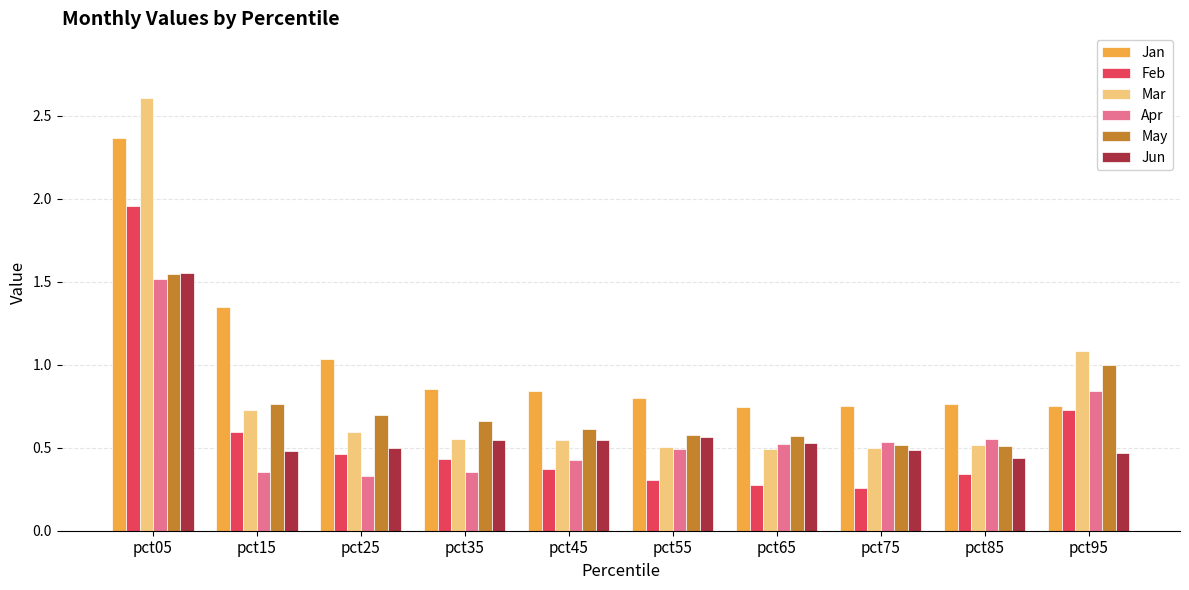

Are the bars grouped side by side (vs. stacked)?

Yes